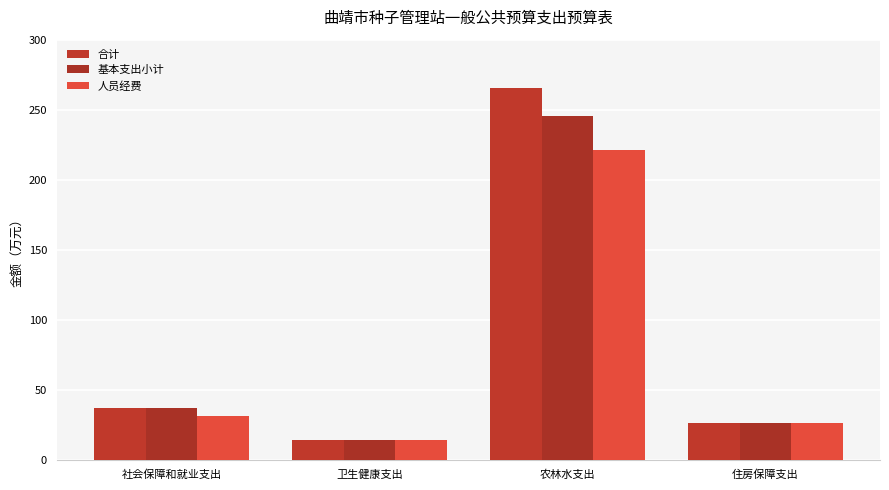

What is the sum of all 人员经费 values?

292.2